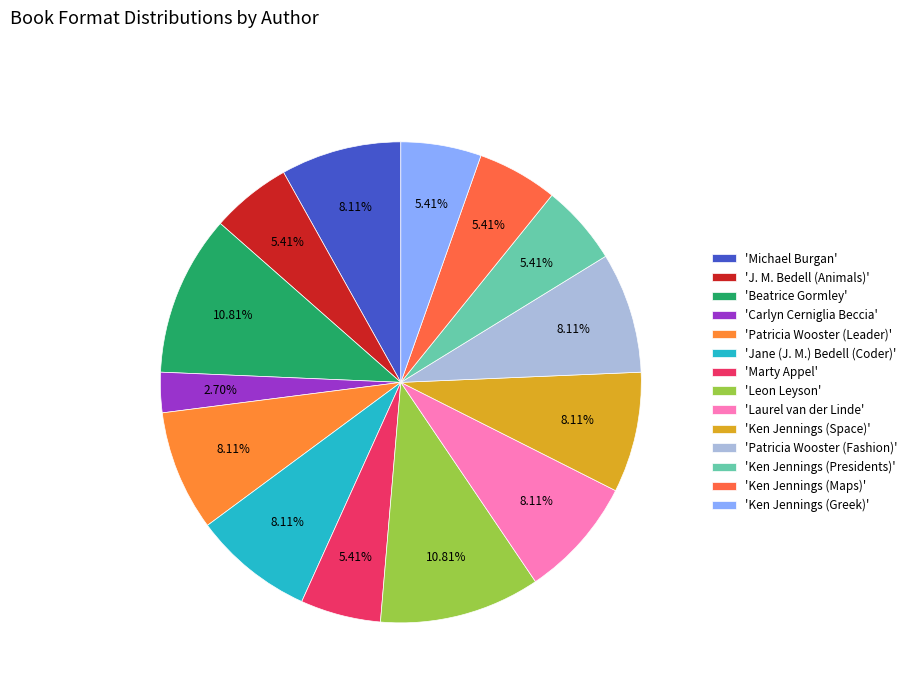

To the nearest percent, what is the difference between the largest and smallest slice percentages?

8%